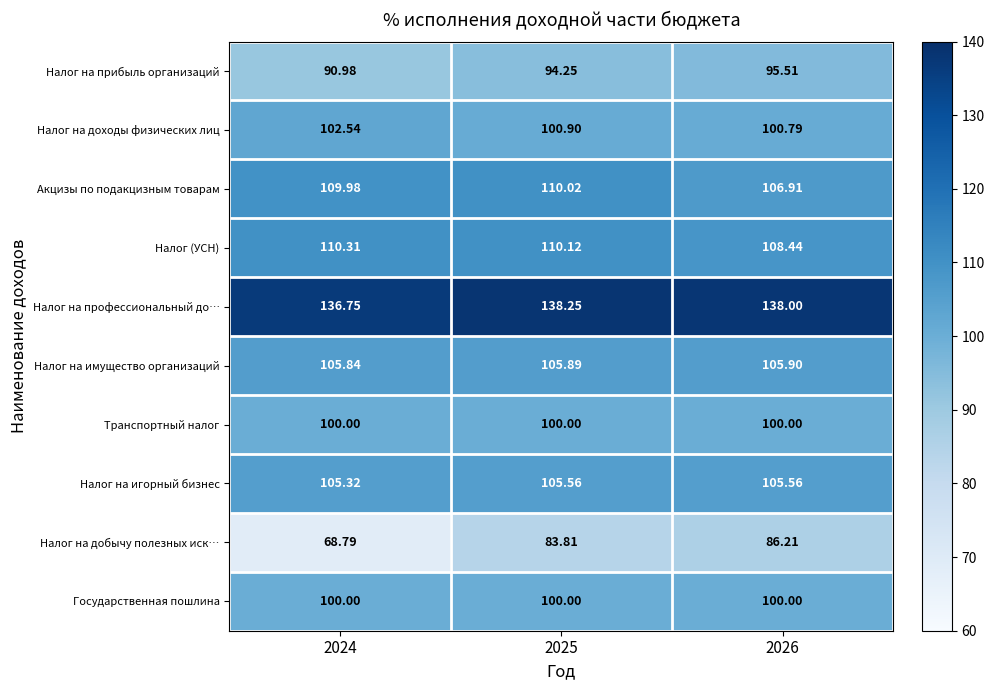

Between 2025 and 2026, which series saw the biggest shift?

Акцизы по подакцизным товарам